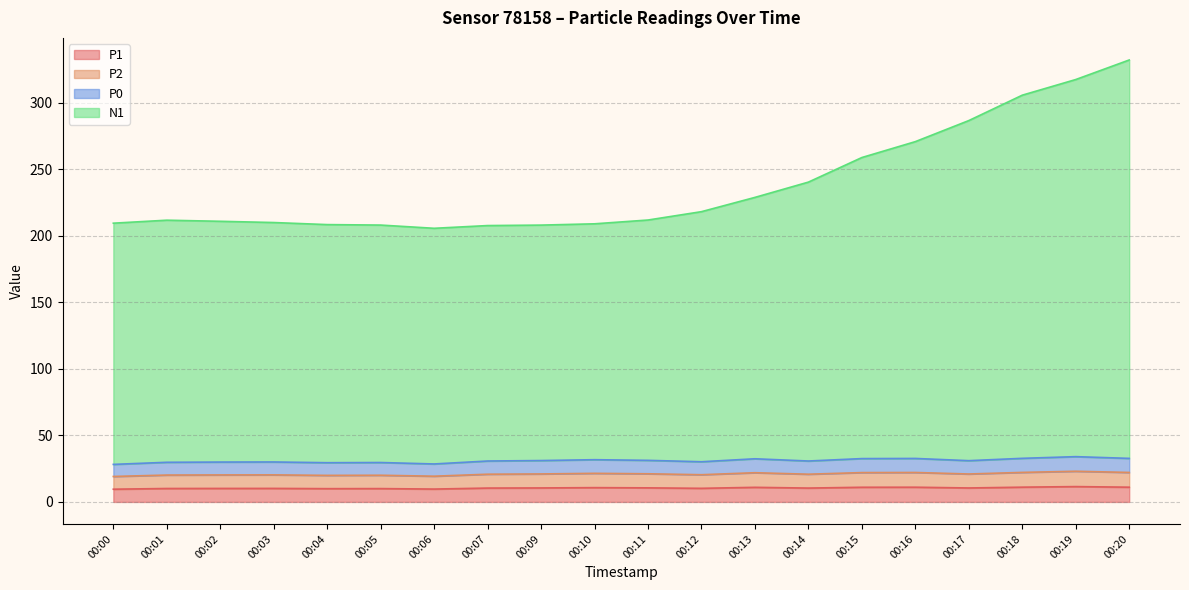

What is the minimum value shown in the chart?

9.6